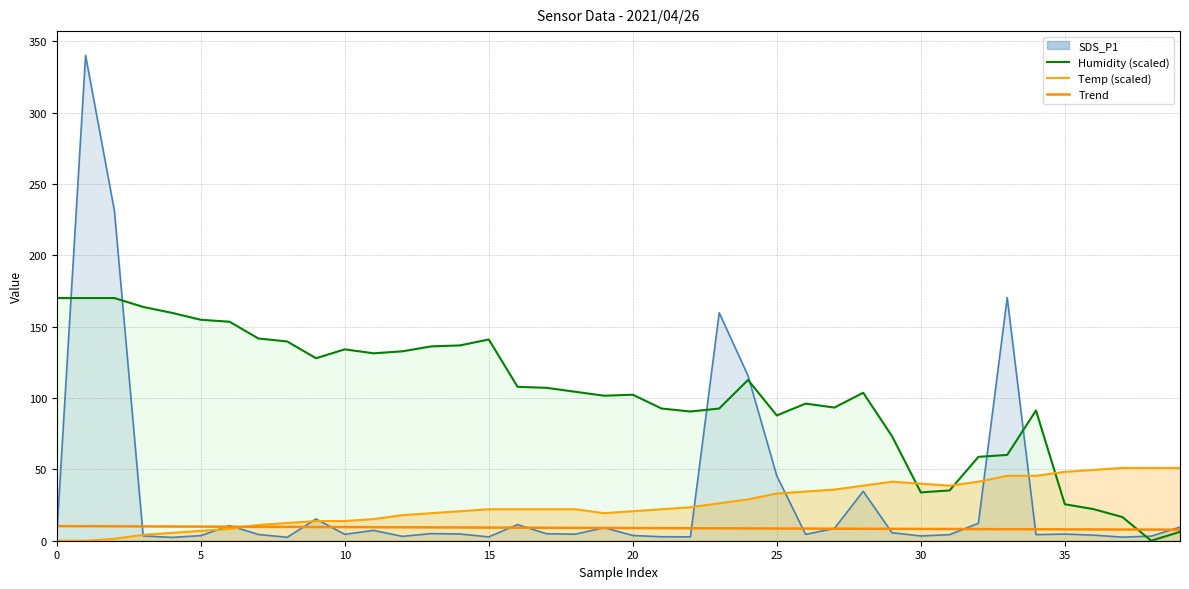

Where is the data nearest to the value 8?

34